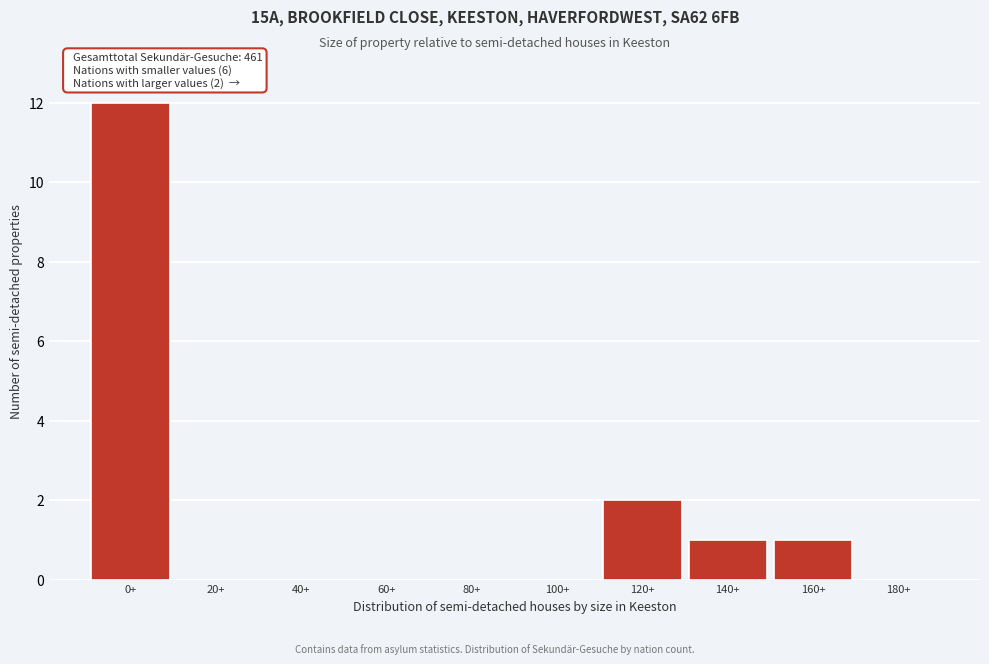

Reading left to right, list all the values displayed in this chart.

0+=12	20+=0	40+=0	60+=0	80+=0	100+=0	120+=2	140+=1	160+=1	180+=0